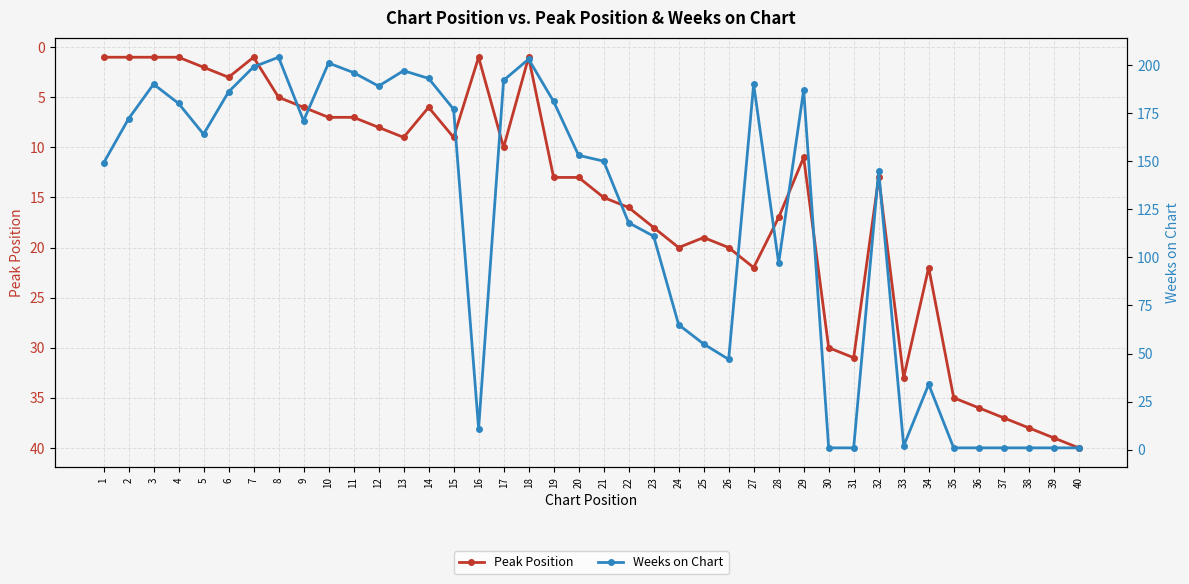

What is the greatest value displayed?

204